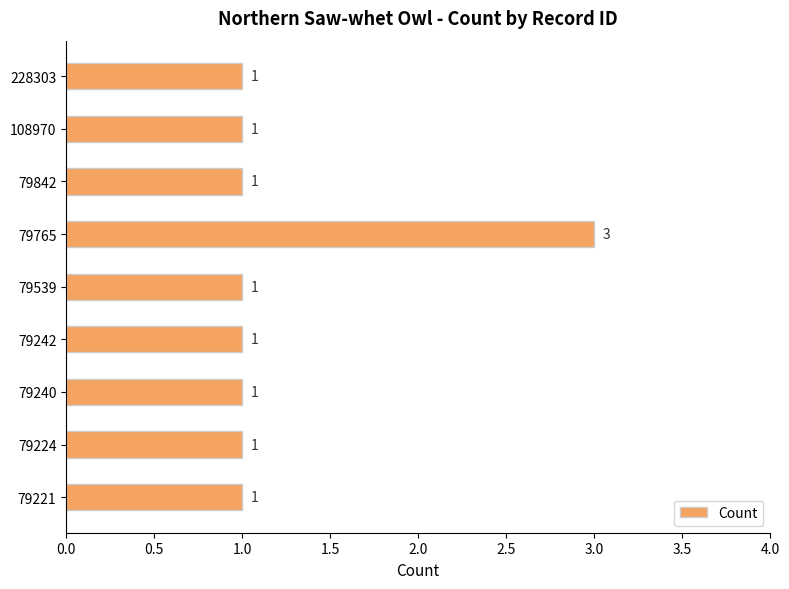

Does the chart contain stacked bars?

No